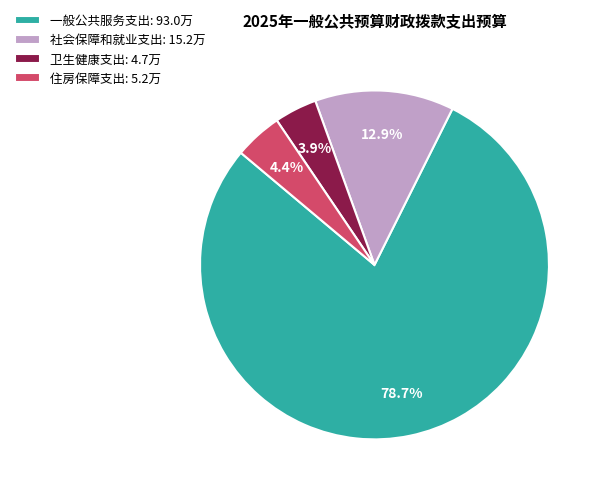

To the nearest percent, what is the difference between the largest and smallest slice percentages?

75%